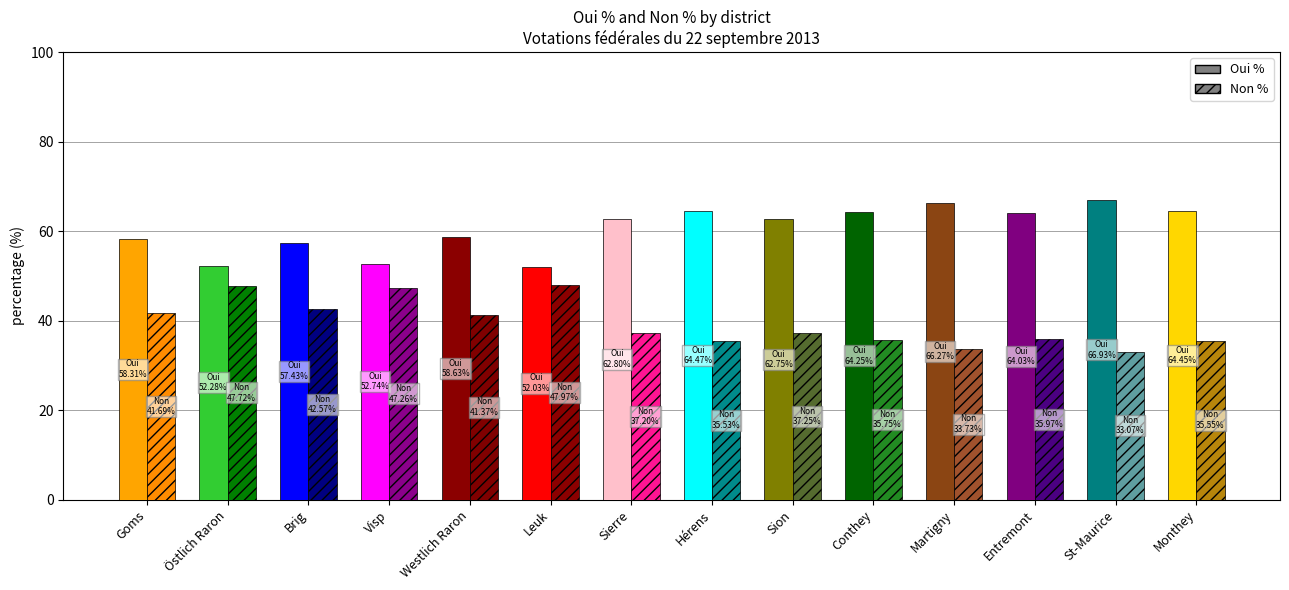

List the series in order of their peak value, lowest first.

Non %, Oui %